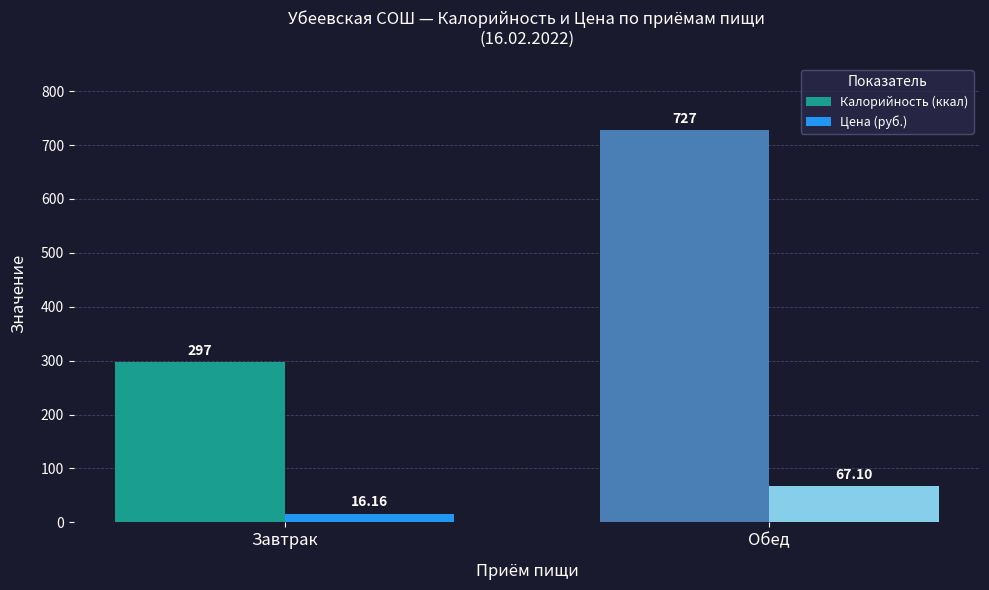

What is the label of the 2nd bar from the left?

Обед